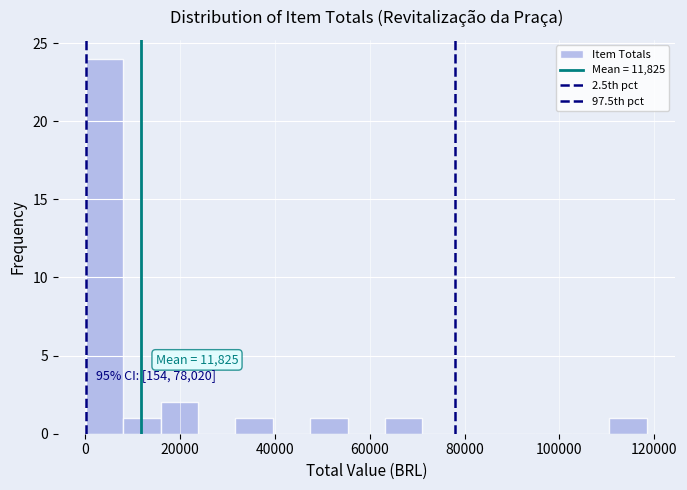

Around what value on the x-axis is the tallest bar? Give the approximate position of its centre, as read against the axis.

4000